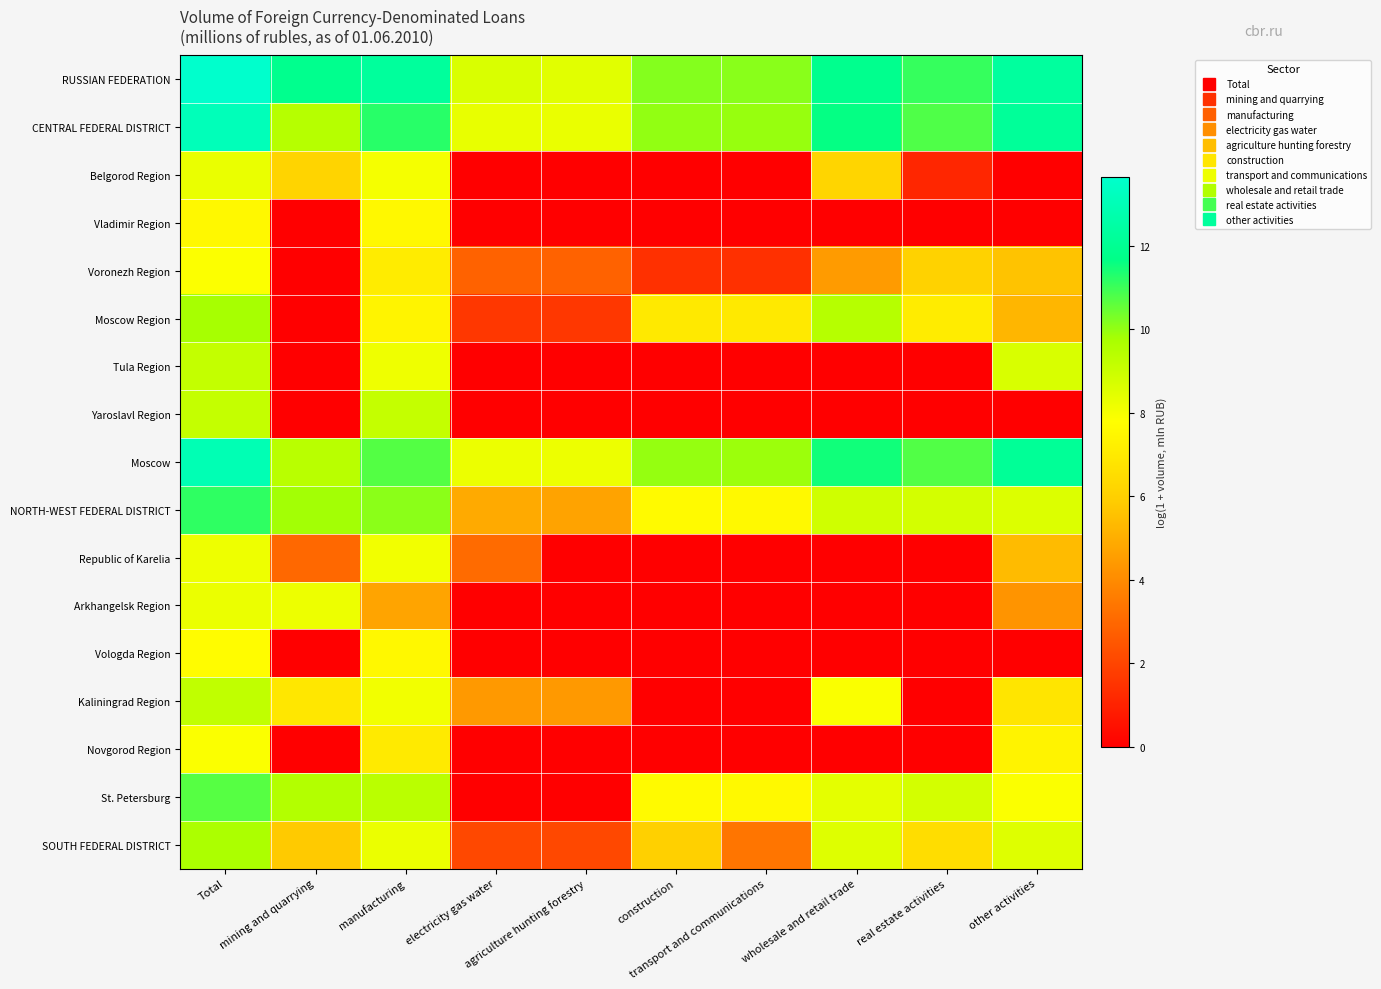

At construction, list the series in order from smallest to largest.

Belgorod Region, Vladimir Region, Tula Region, Yaroslavl Region, Republic of Karelia, Arkhangelsk Region, Vologda Region, Kaliningrad Region, Novgorod Region, Voronezh Region, SOUTH FEDERAL DISTRICT, Moscow Region, NORTH-WEST FEDERAL DISTRICT, St. Petersburg, Moscow, CENTRAL FEDERAL DISTRICT, RUSSIAN FEDERATION